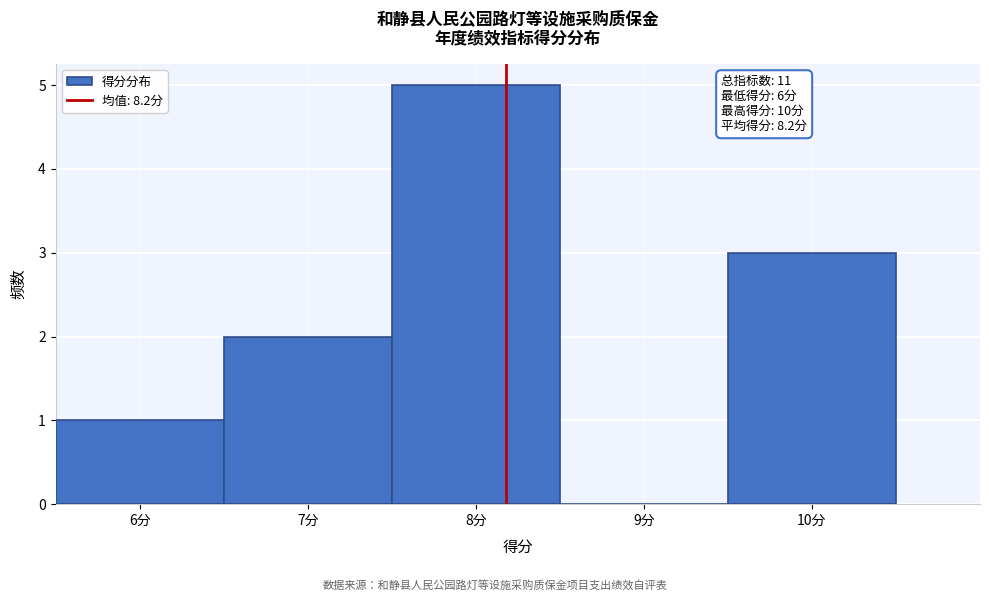

Which range on the x-axis has the tallest bar?

7.5 to 8.5